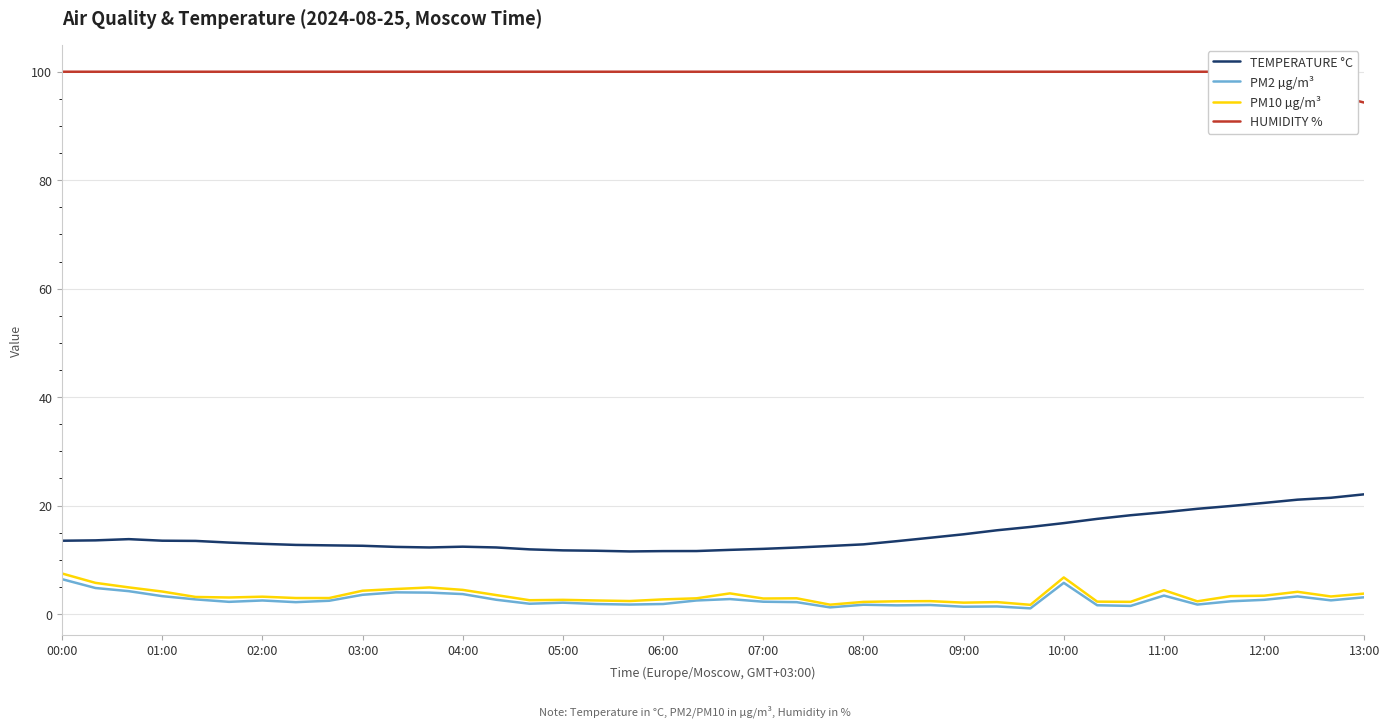

At how many categories does at least one series exceed 88?

40